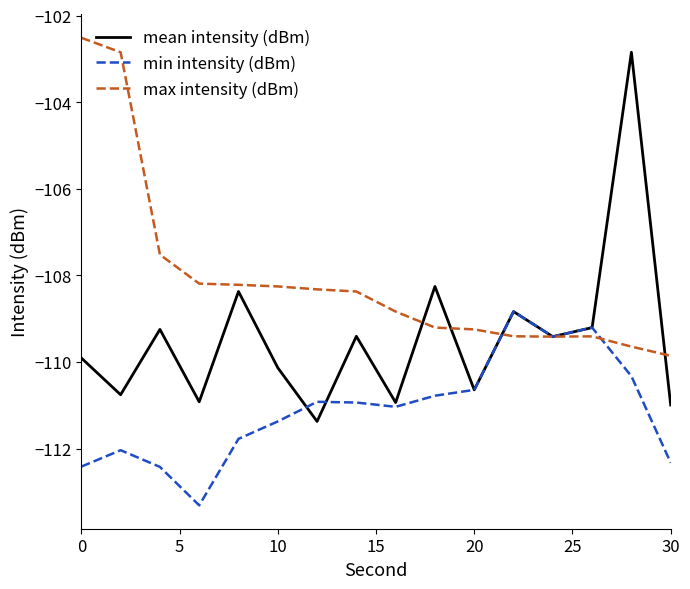

What is the greatest value displayed?

-102.5